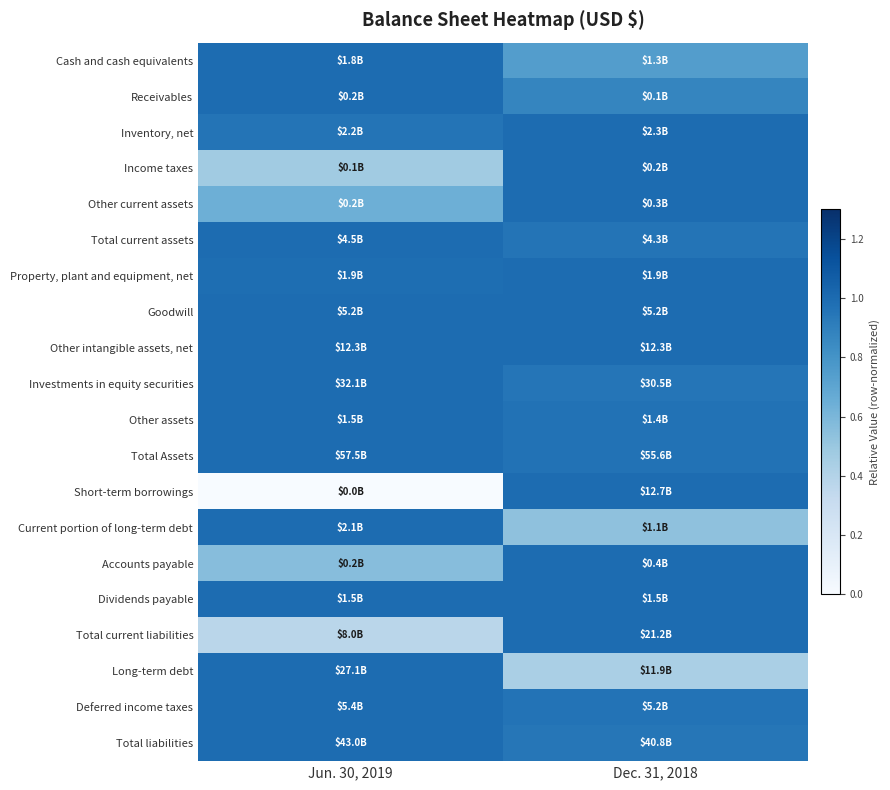

Which category has the lowest value across all series?

Jun. 30, 2019